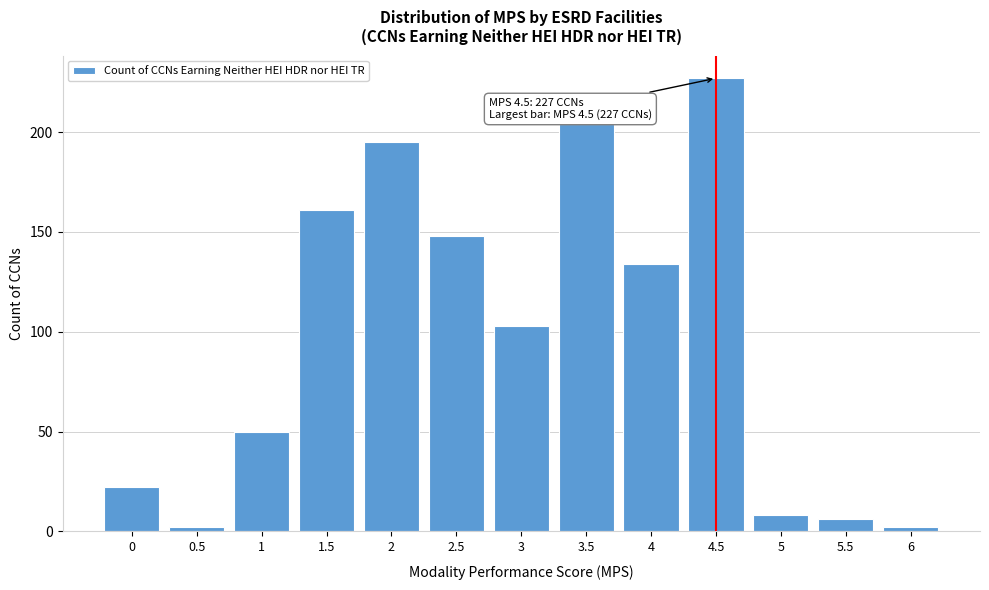

Reading left to right, extract all data points from this chart.

22	2	50	161	195	148	103	204	134	227	8	6	2